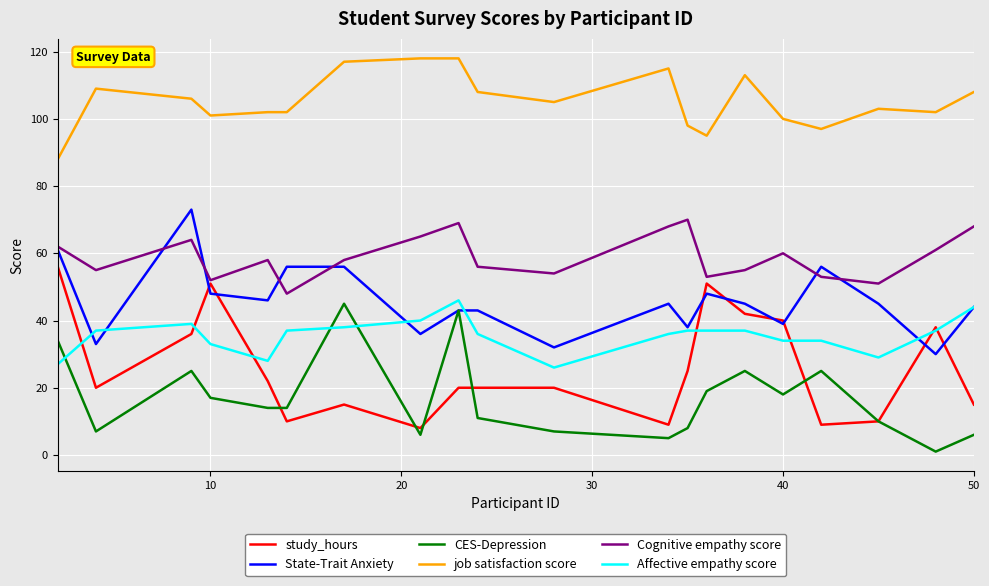

Which series has the largest total across all categories?

job satisfaction score